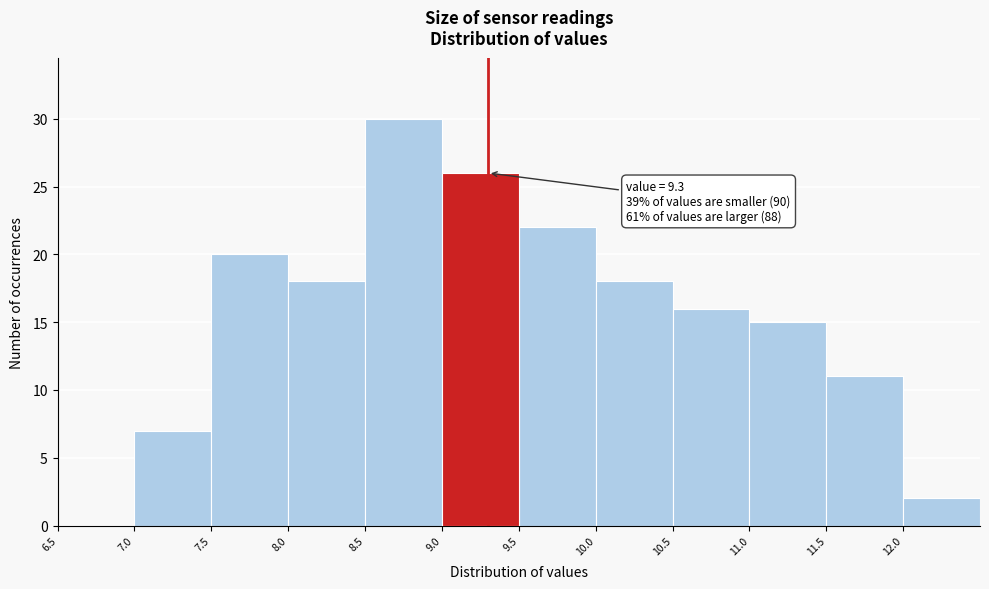

Over which range of the x-axis is the bar tallest?

8.5 to 9.0